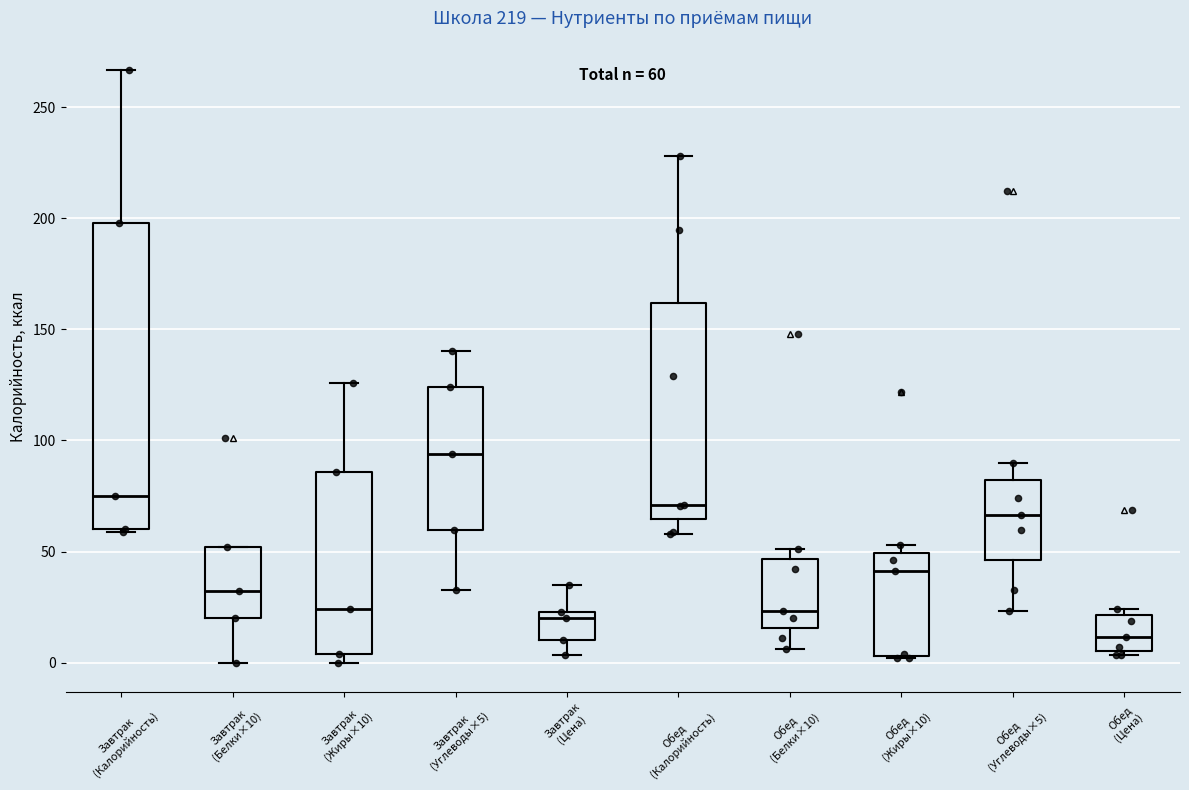

Which box has the lowest median line?

Обед (Цена)